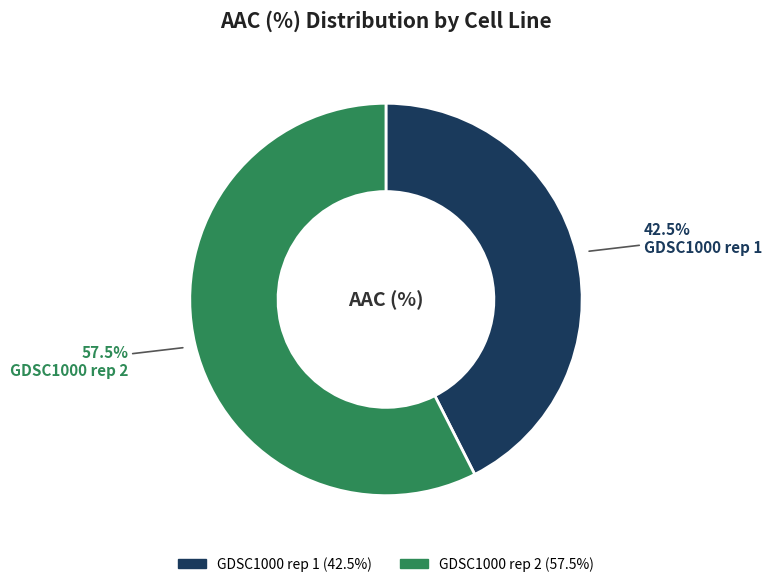

To the nearest percent, what is the difference between the GDSC1000 rep 1 and GDSC1000 rep 2 slice percentages?

15%